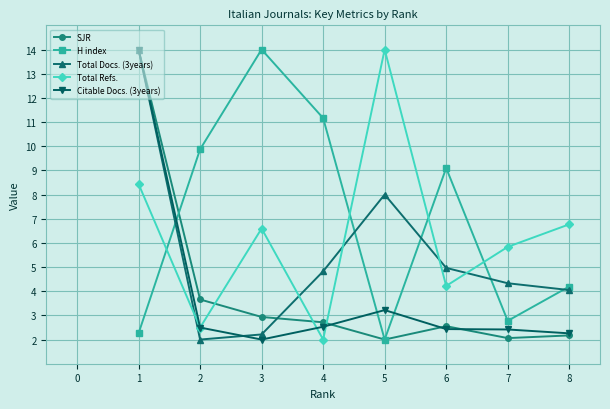

How many times do Total Refs. and Total Docs. (3years) cross each other?

5